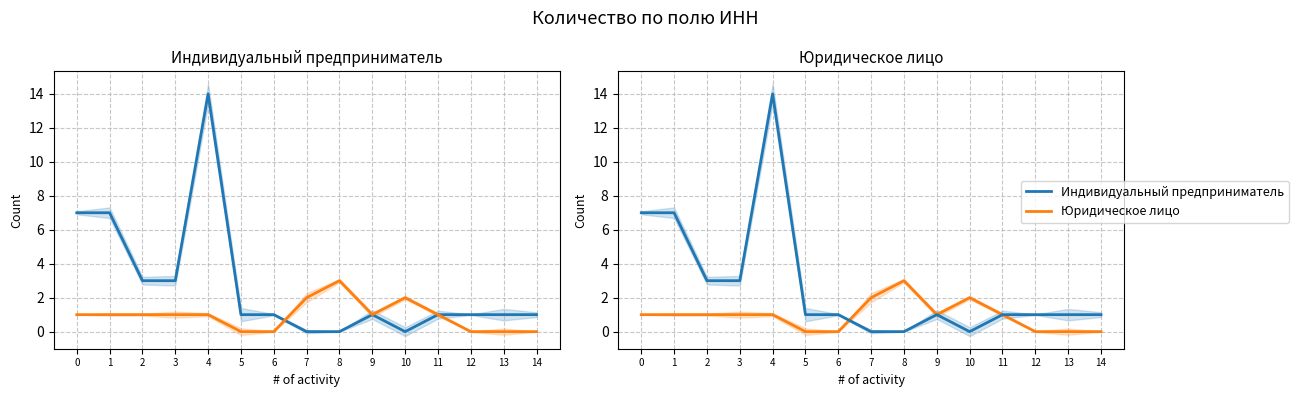

At how many categories does at least one series exceed 10?

1